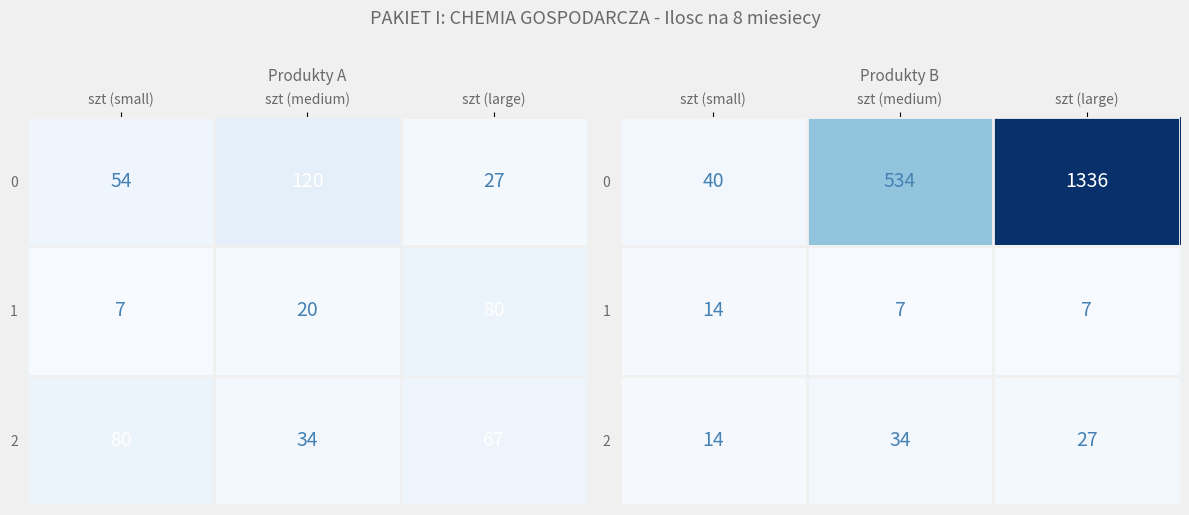

What is the difference between the maximum and second lowest values in the 0 series?

802